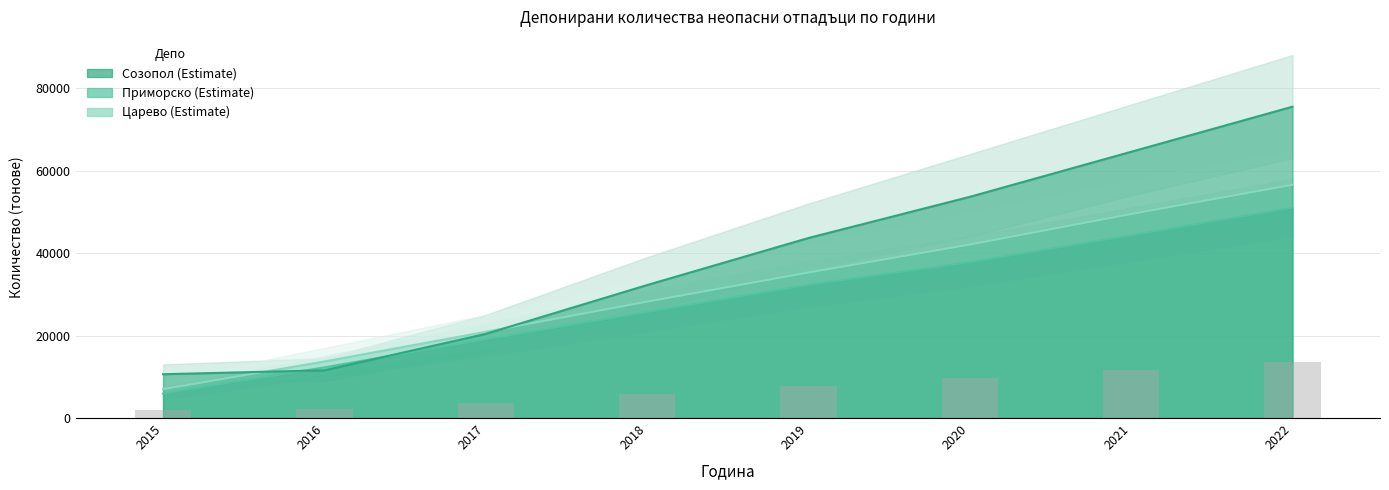

Reading left to right, what are all the values shown in this chart?

Царево: 2015=7003.9	2016=13713.9	2017=20899.9	2018=28214.7	2019=35269.2	2020=42059.1	2021=49461.0	2022=56544.4
Приморско: 2015=5948.0	2016=12279.9	2017=19110.9	2018=25701.2	2019=32288.9	2020=37787.3	2021=44290.6	2022=50991.3
Созопол: 2015=10619.8	2016=11570.1	2017=20393.7	2018=32237.7	2019=43643.9	2020=53622.3	2021=64545.7	2022=75478.1